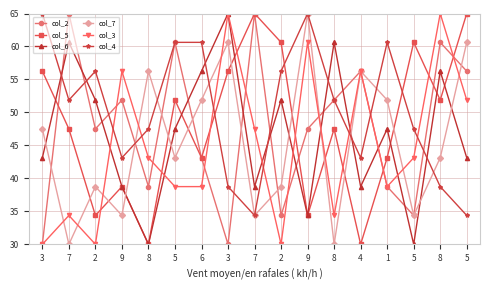

What are all the series names shown in the legend?

col_2, col_5, col_6, col_7, col_3, col_4